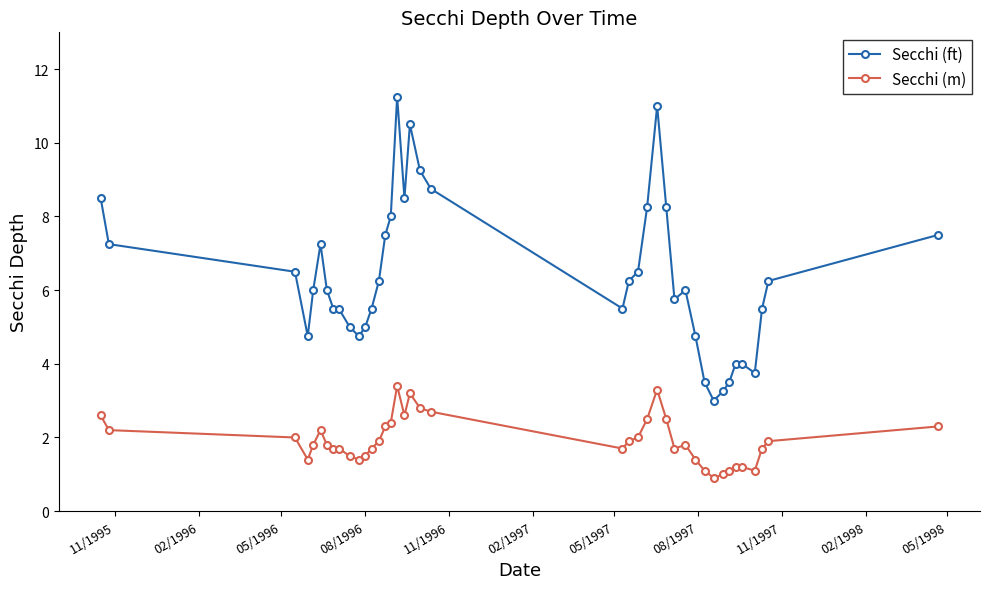

Rank the series by their maximum value, from lowest to highest.

Secchi (m), Secchi (ft)